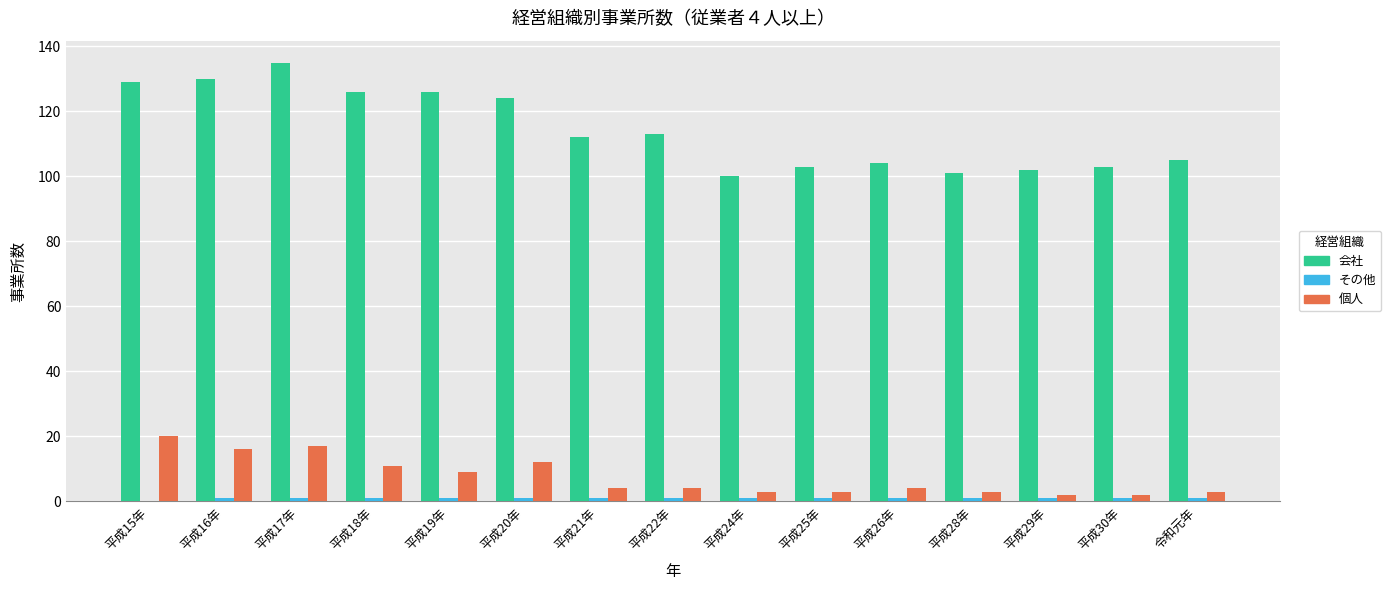

At which category is the sum across all series the highest?

平成17年